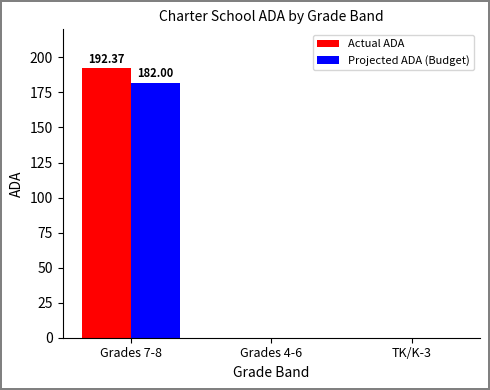

Between Grades 7-8 and TK/K-3, which series saw the biggest shift?

Actual ADA